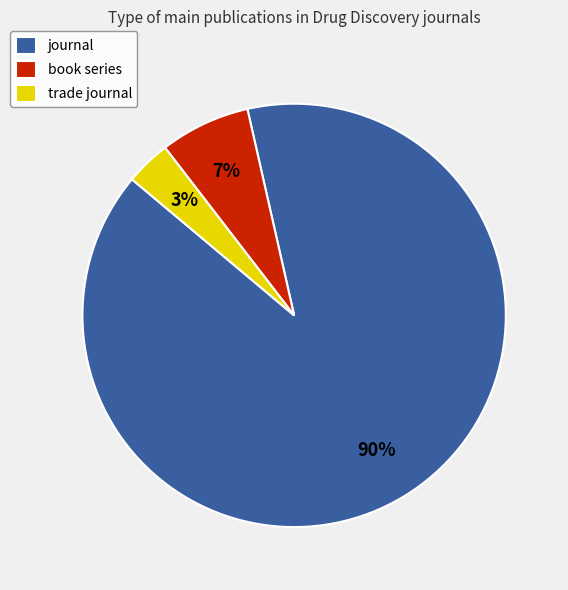

To the nearest percent, what is the difference between the book series and journal slice percentages?

83%